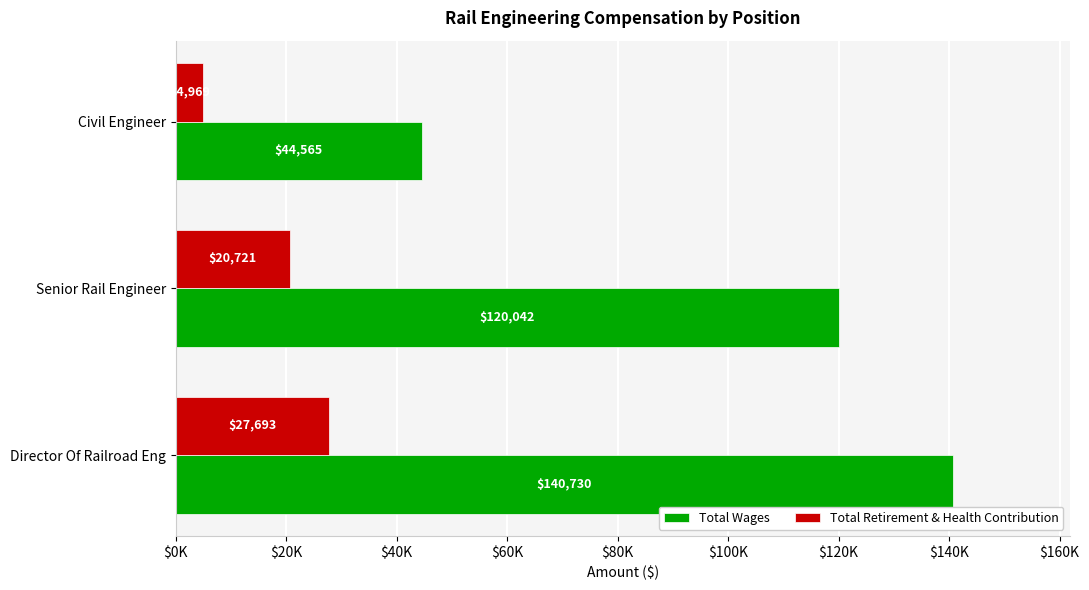

Which series has the widest spread of values?

Total Wages